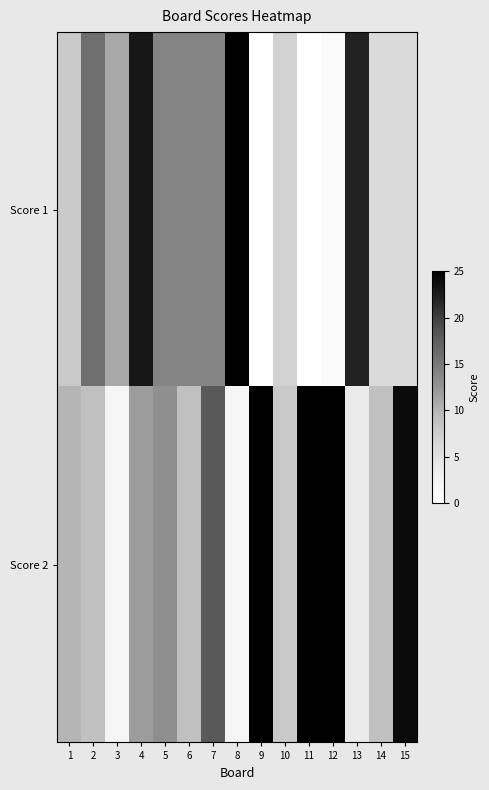

At which category is the sum across all series the highest?

4